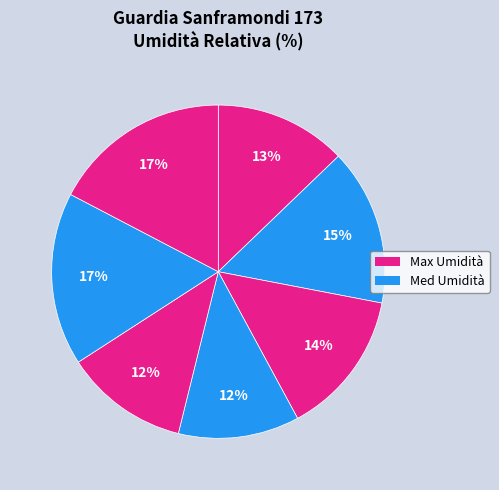

Rank the categories by value from highest to lowest.

2021-09-05, 2021-09-04, 2021-08-31, 2021-09-01, 2021-08-30, 2021-09-03, 2021-09-02